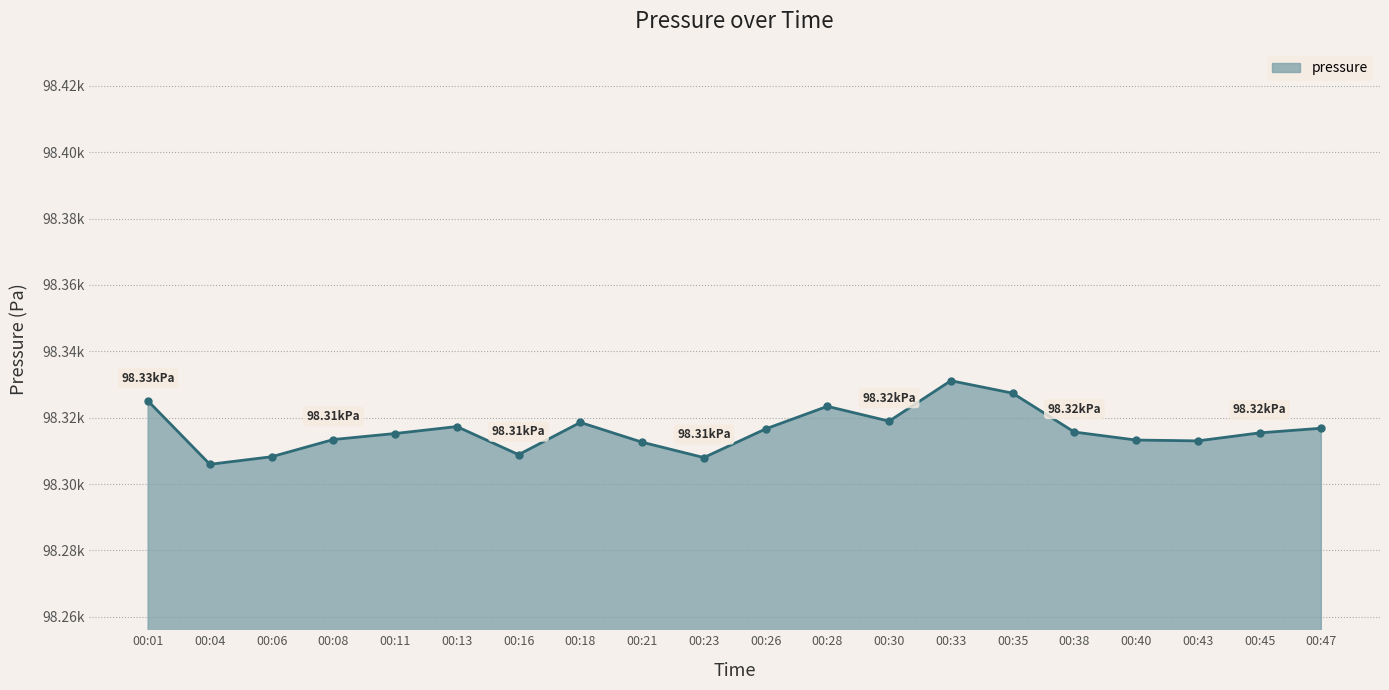

How many points are lower than both their immediate neighbors (excluding endpoints)?

5